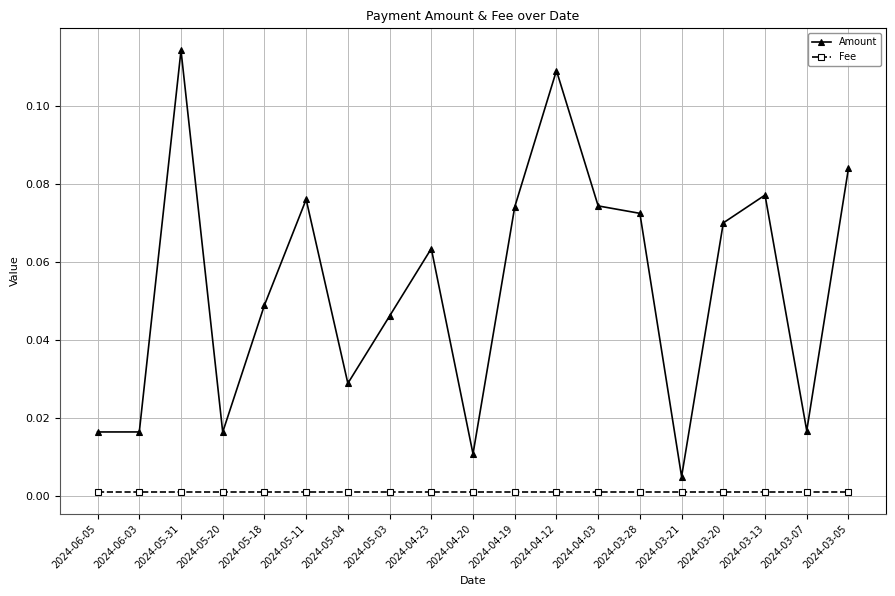

True or false: Fee has a value of 0.0 at 2024-05-11.

True